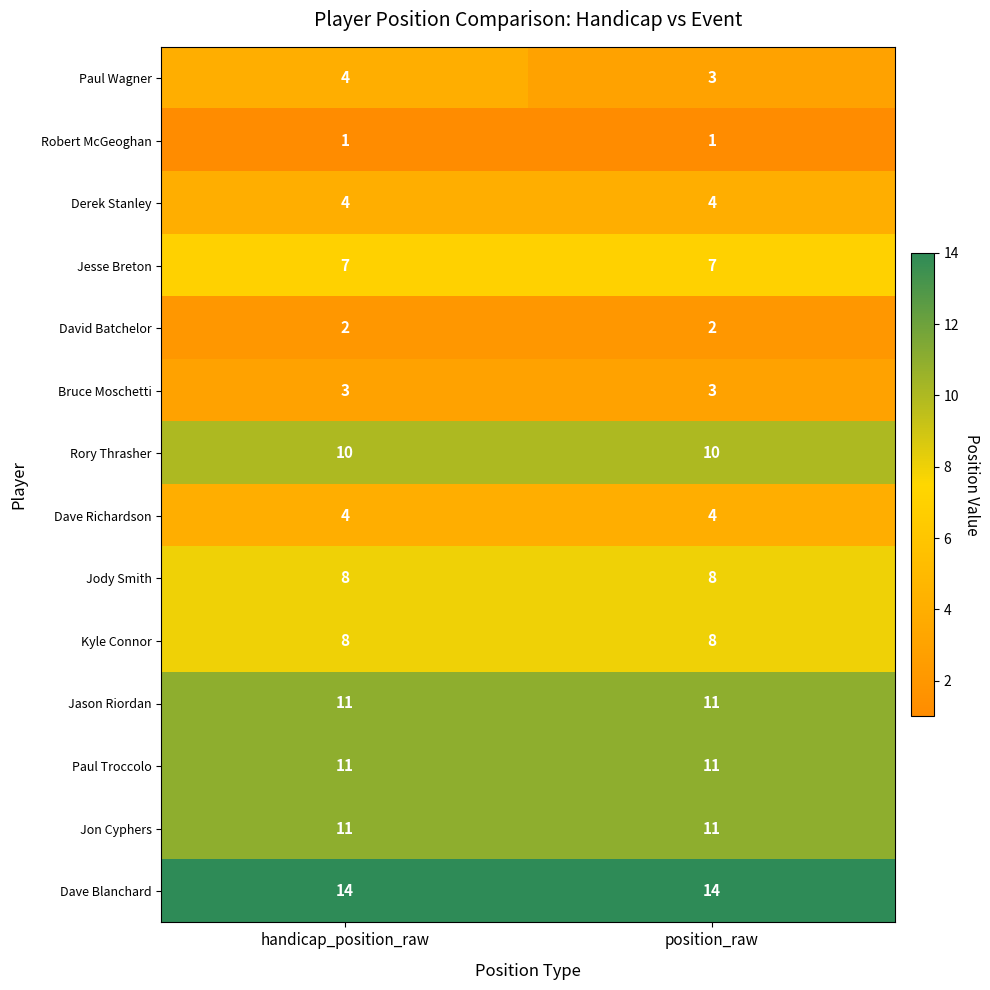

Which series has the largest total across all categories?

Dave Blanchard